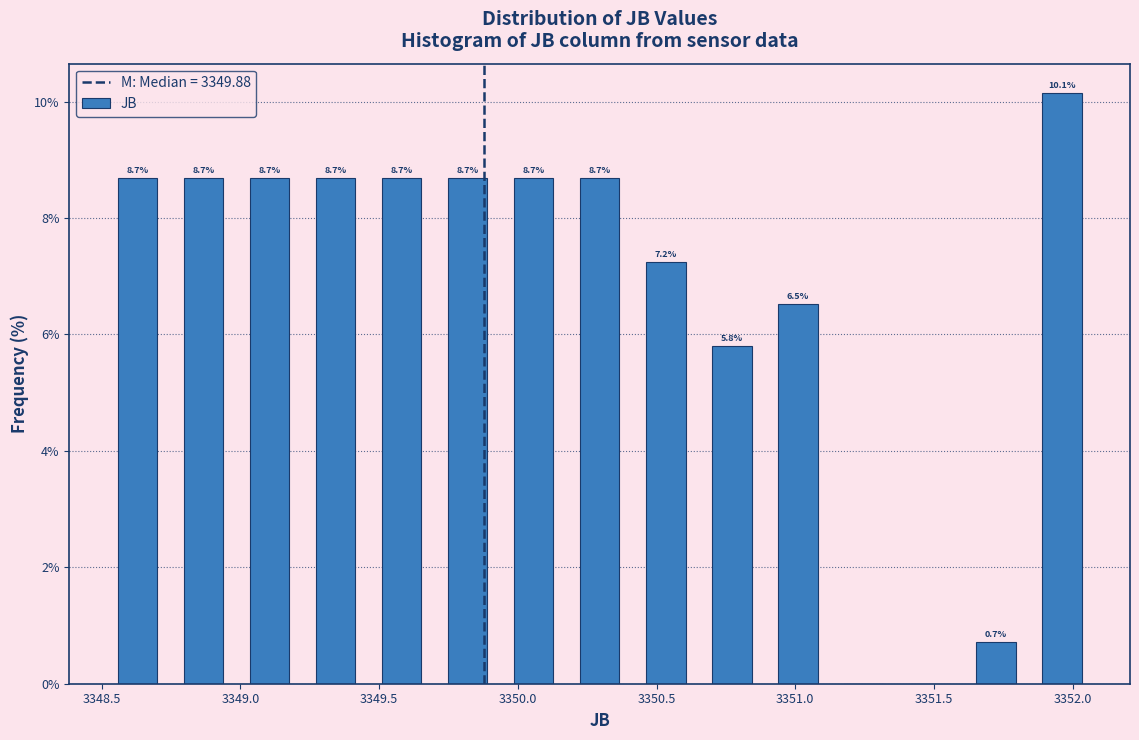

Which range on the x-axis has the tallest bar?

3351.85 to 3352.10